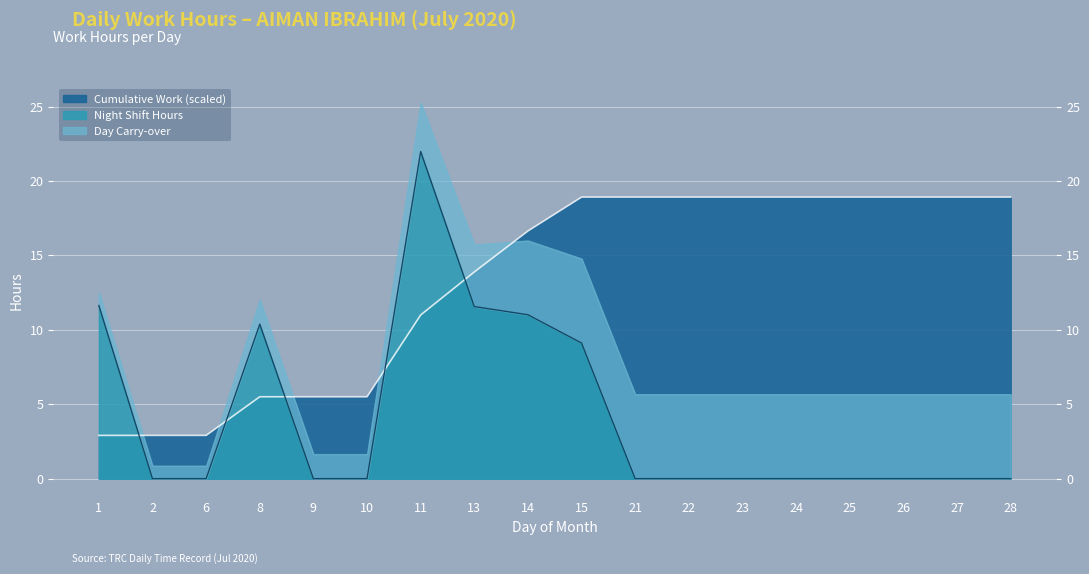

Is the value of Night Shift Hours at 6 greater than the value of Cumulative Work at 6?

No